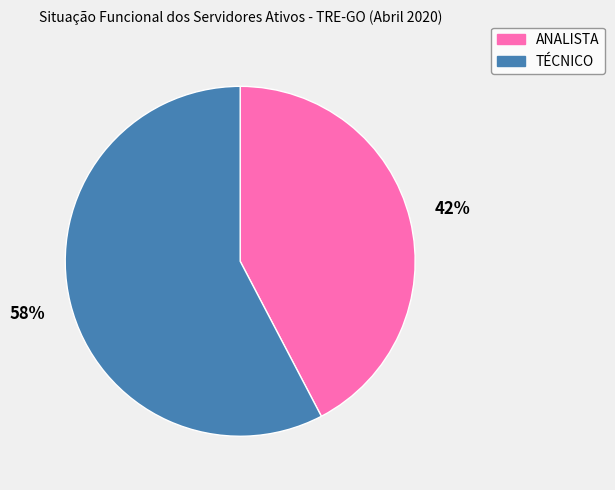

To the nearest percent, what percentage of the pie is ANALISTA?

42%